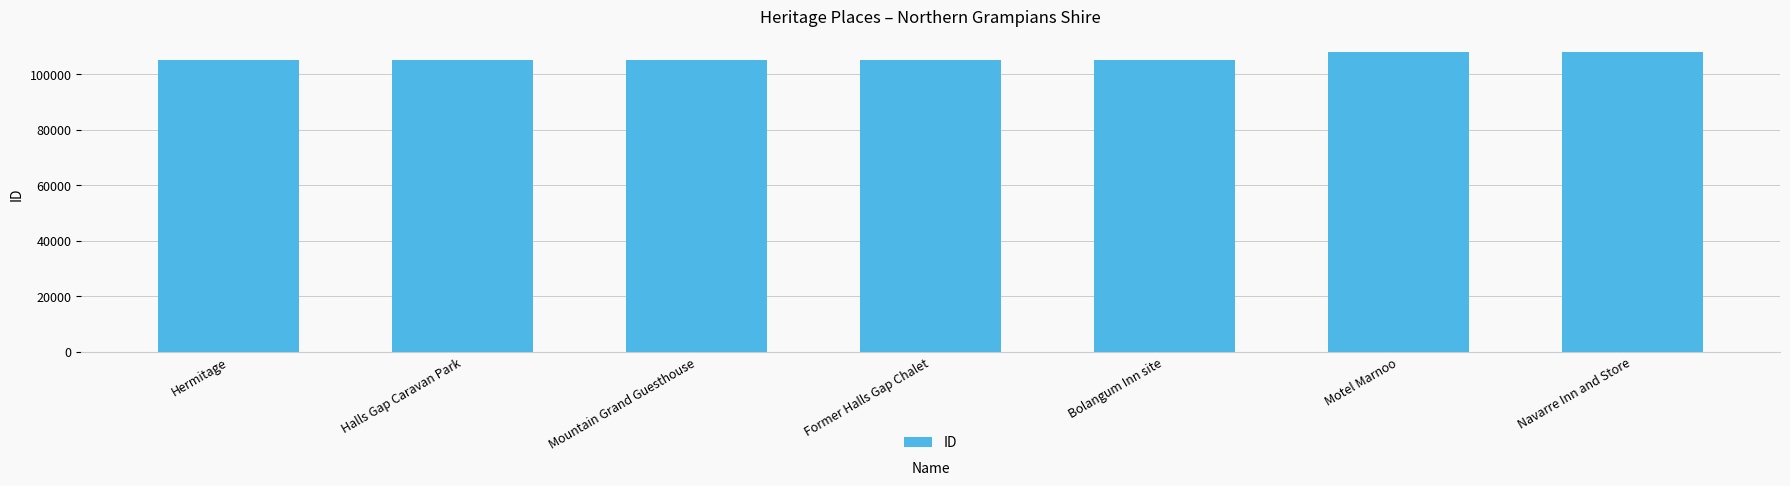

What is the maximum value shown in the chart?

108242